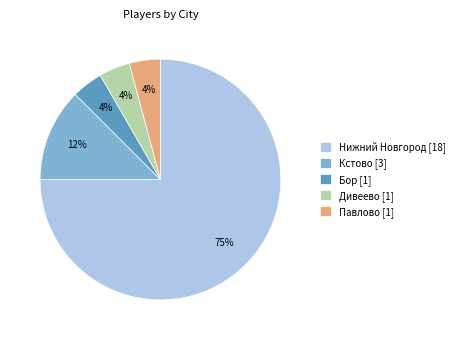

Which category has the biggest portion of the pie?

Нижний Новгород